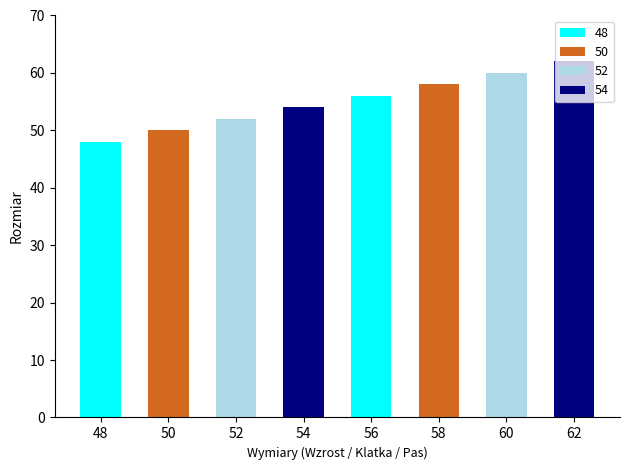

Reading left to right, transcribe all the data shown in this chart.

48=48	50=50	52=52	54=54	56=56	58=58	60=60	62=62